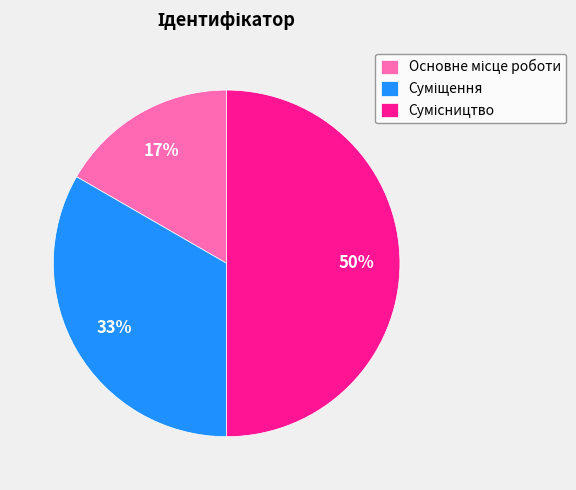

To the nearest percent, what is the average slice percentage?

33%